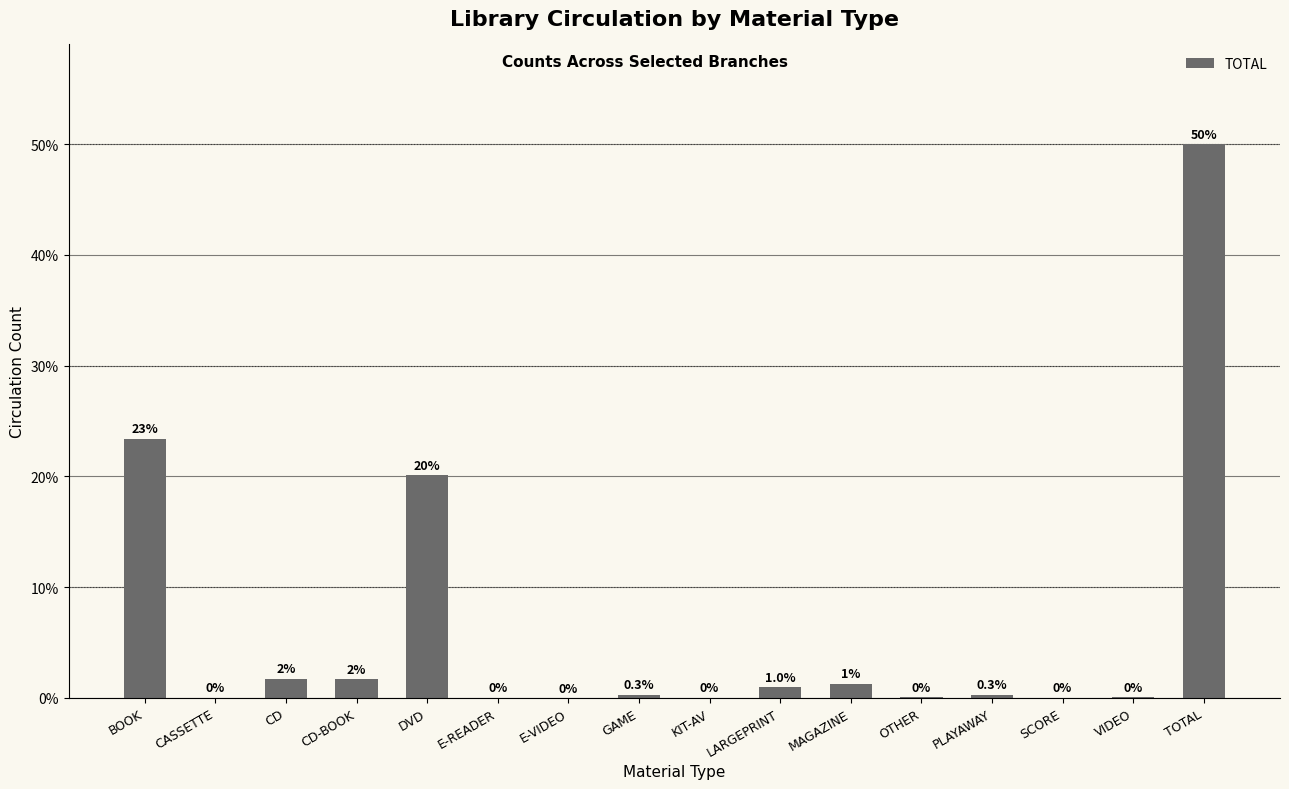

Which has a higher value, CD or PLAYAWAY?

CD